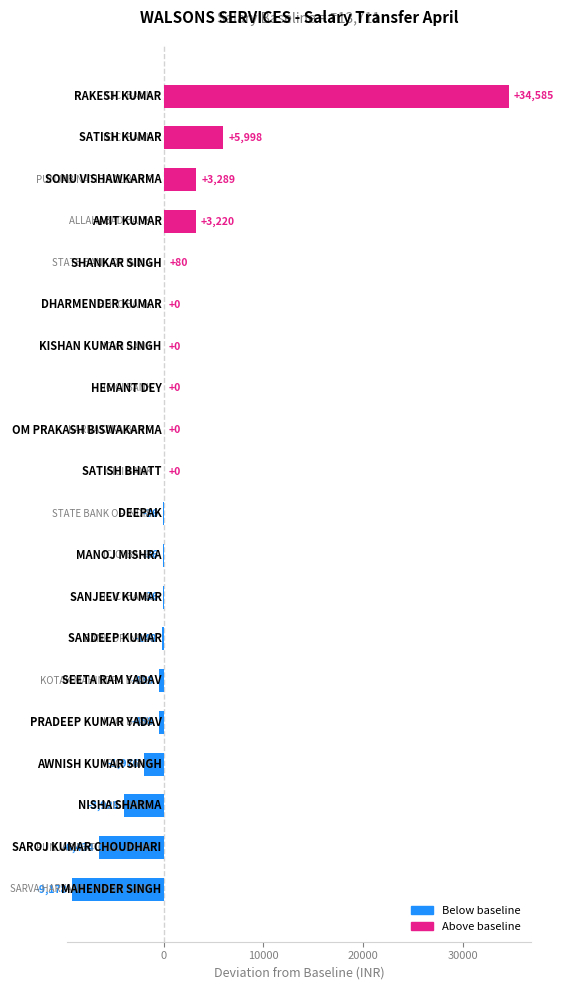

What is the average value?

1225